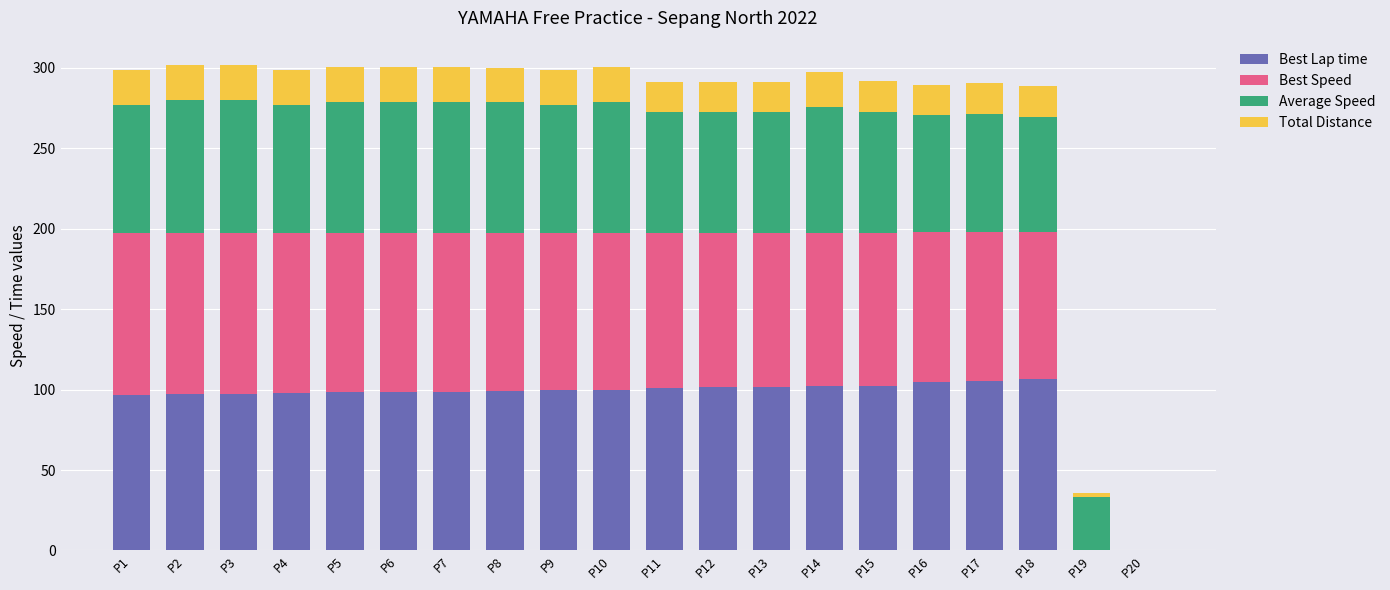

What is the total value across all series at P2?

301.8